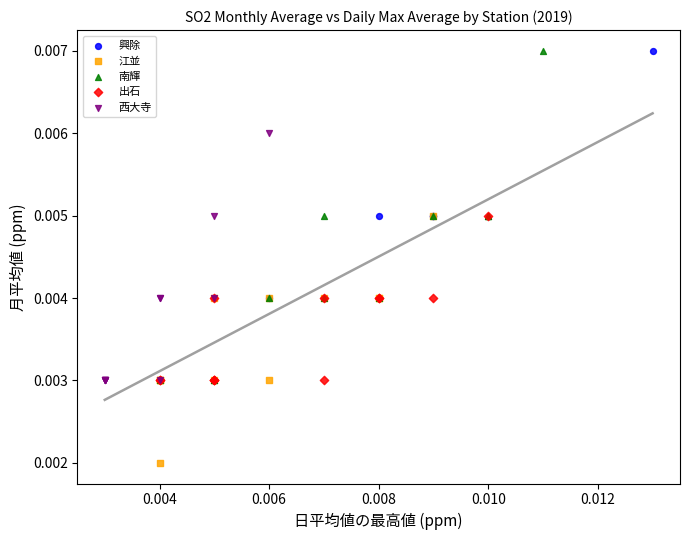

Which series reaches the minimum Y coordinate?

江並